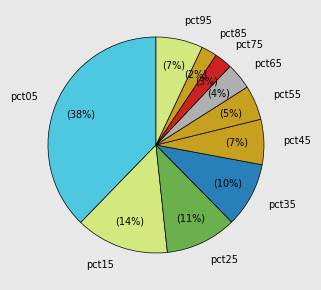

True or false: pct95 accounts for 7% of the total.

True